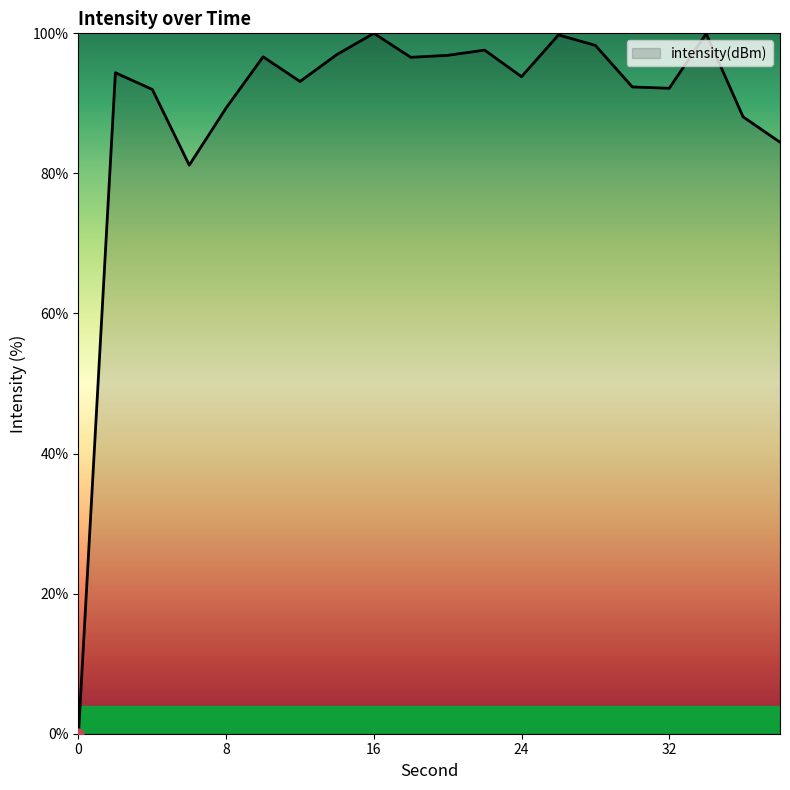

What is the difference between the maximum and minimum values?

100.0